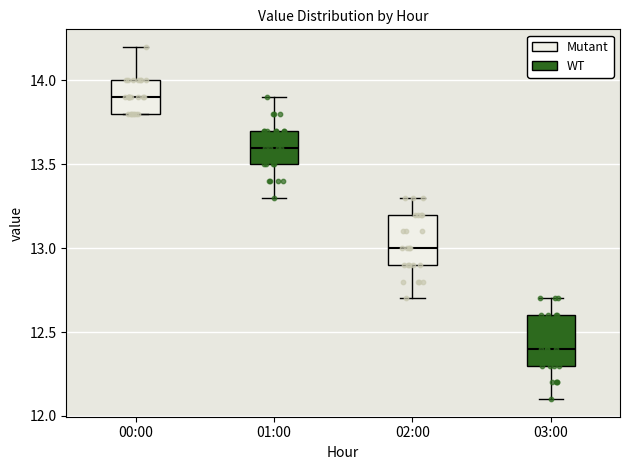

Which box has the highest median line?

00:00